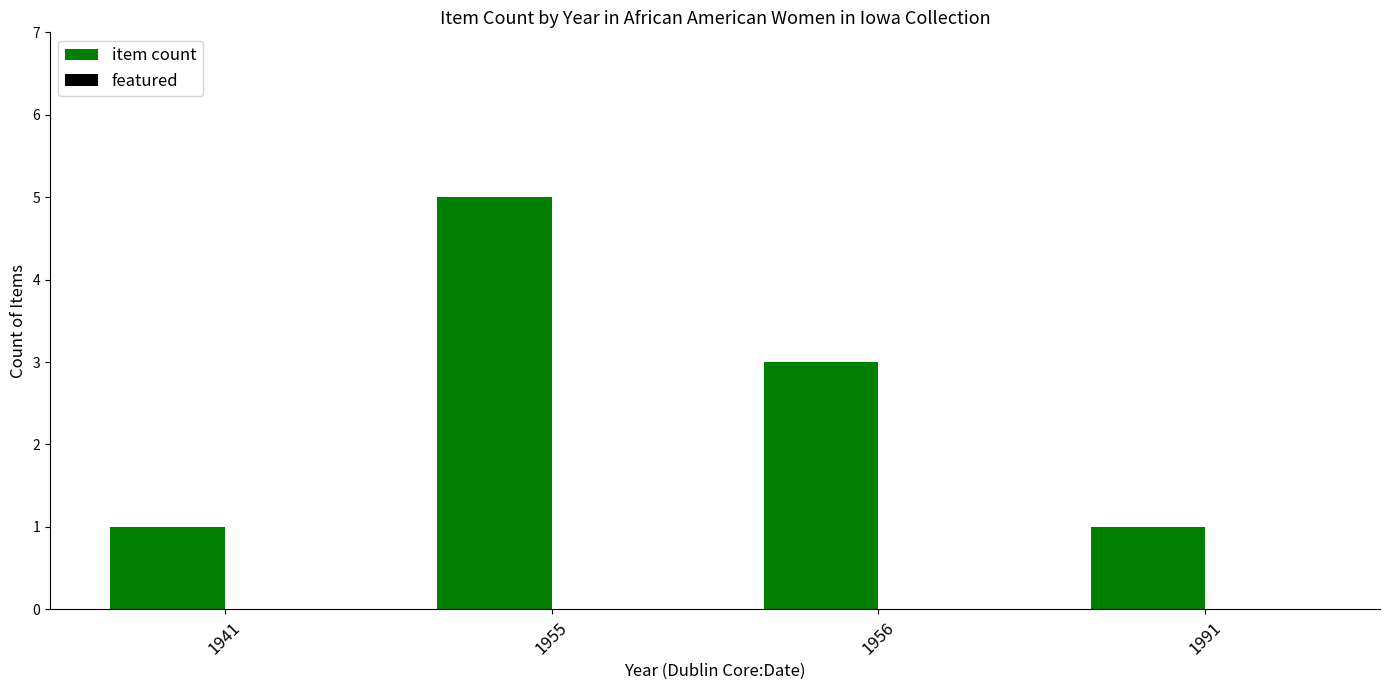

Reading left to right, transcribe all the data shown in this chart.

1	5	3	1